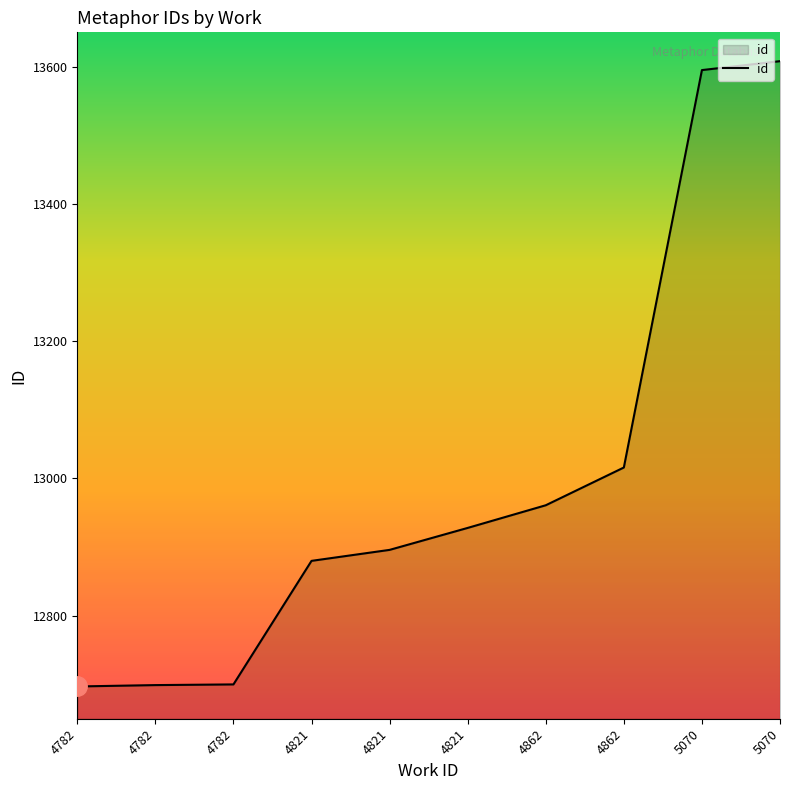

Read the value at 4862, to the nearest 50.

13000